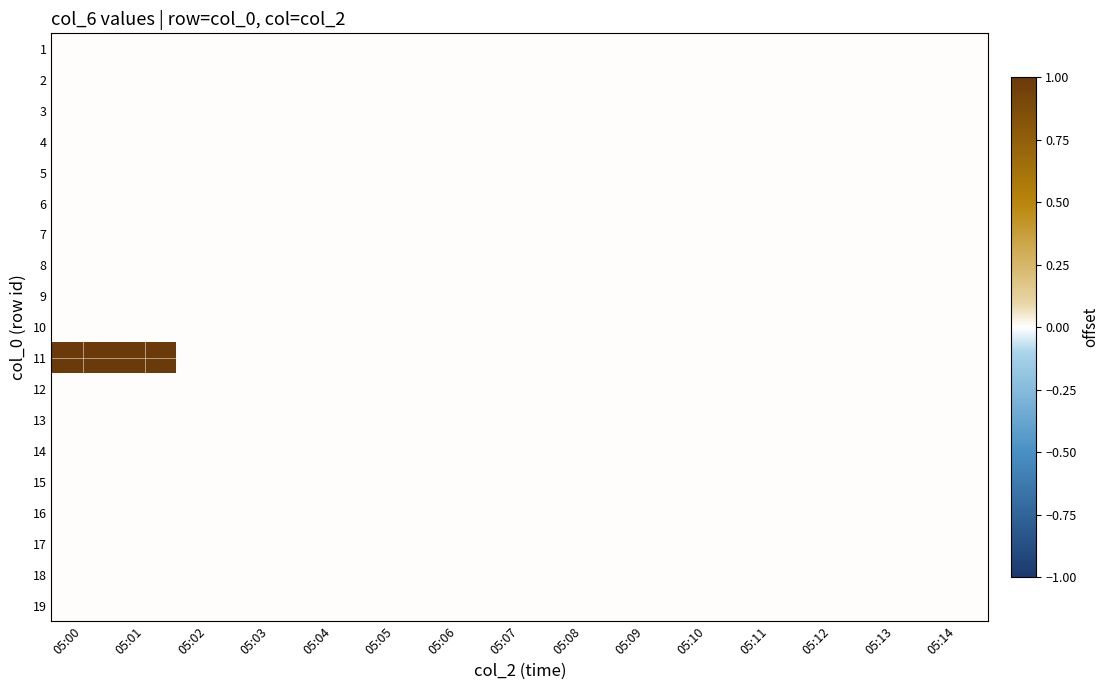

What is the greatest value displayed?

1